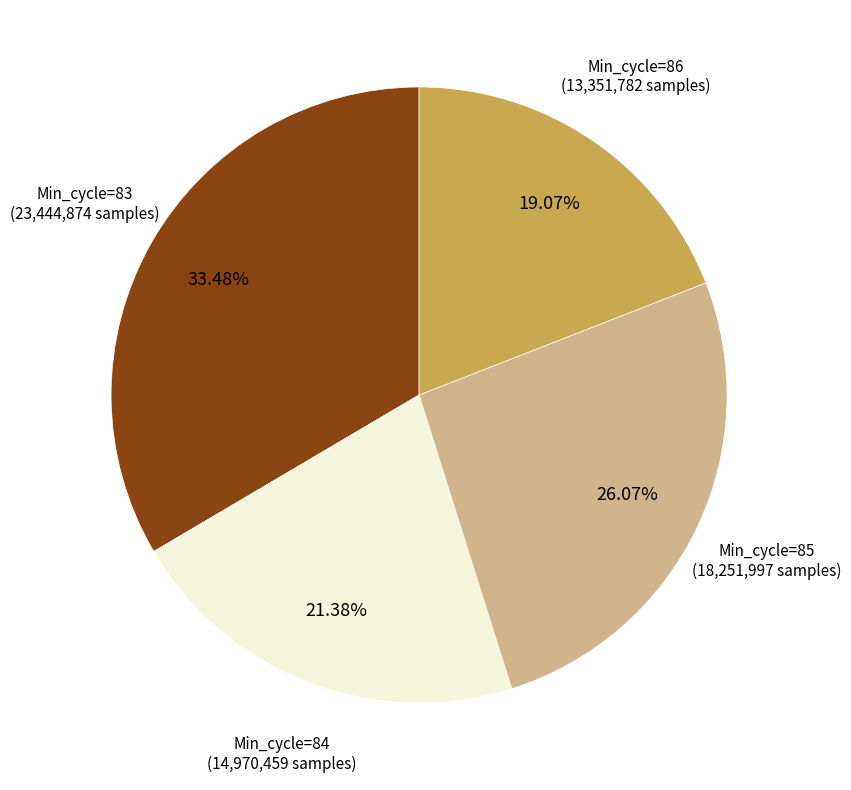

How many slices are in this pie chart?

4